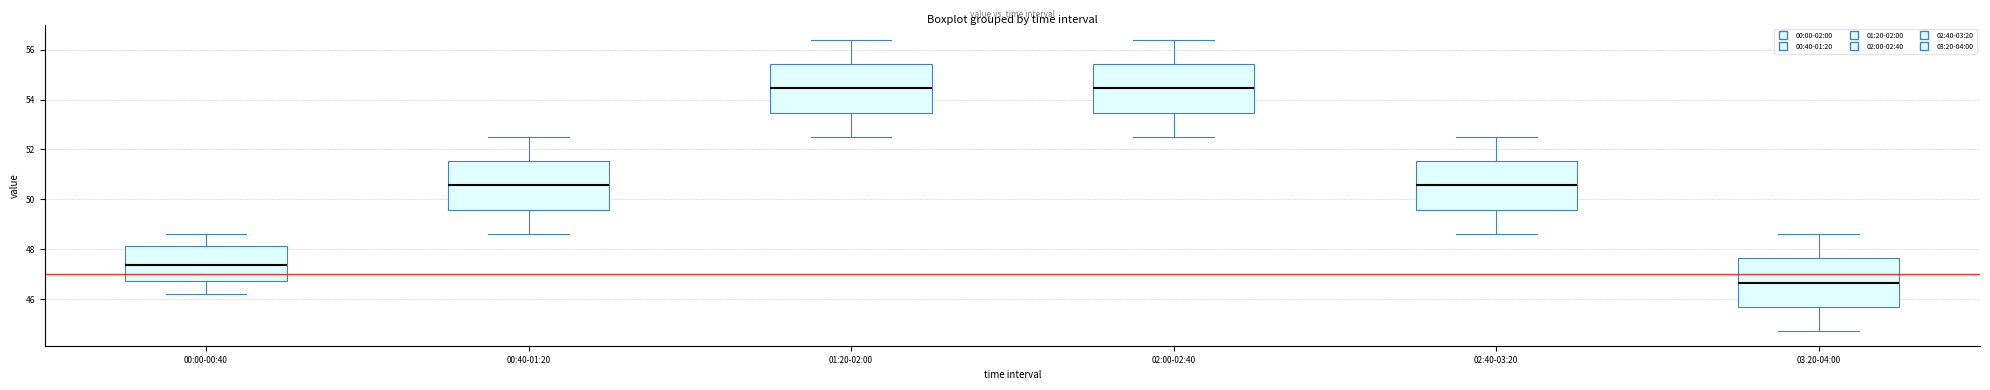

Where does the upper whisker of the box for 00:00-00:40 end on the y-axis? The values are not printed on the chart, so give them approximately, as read against the axis.

48.6